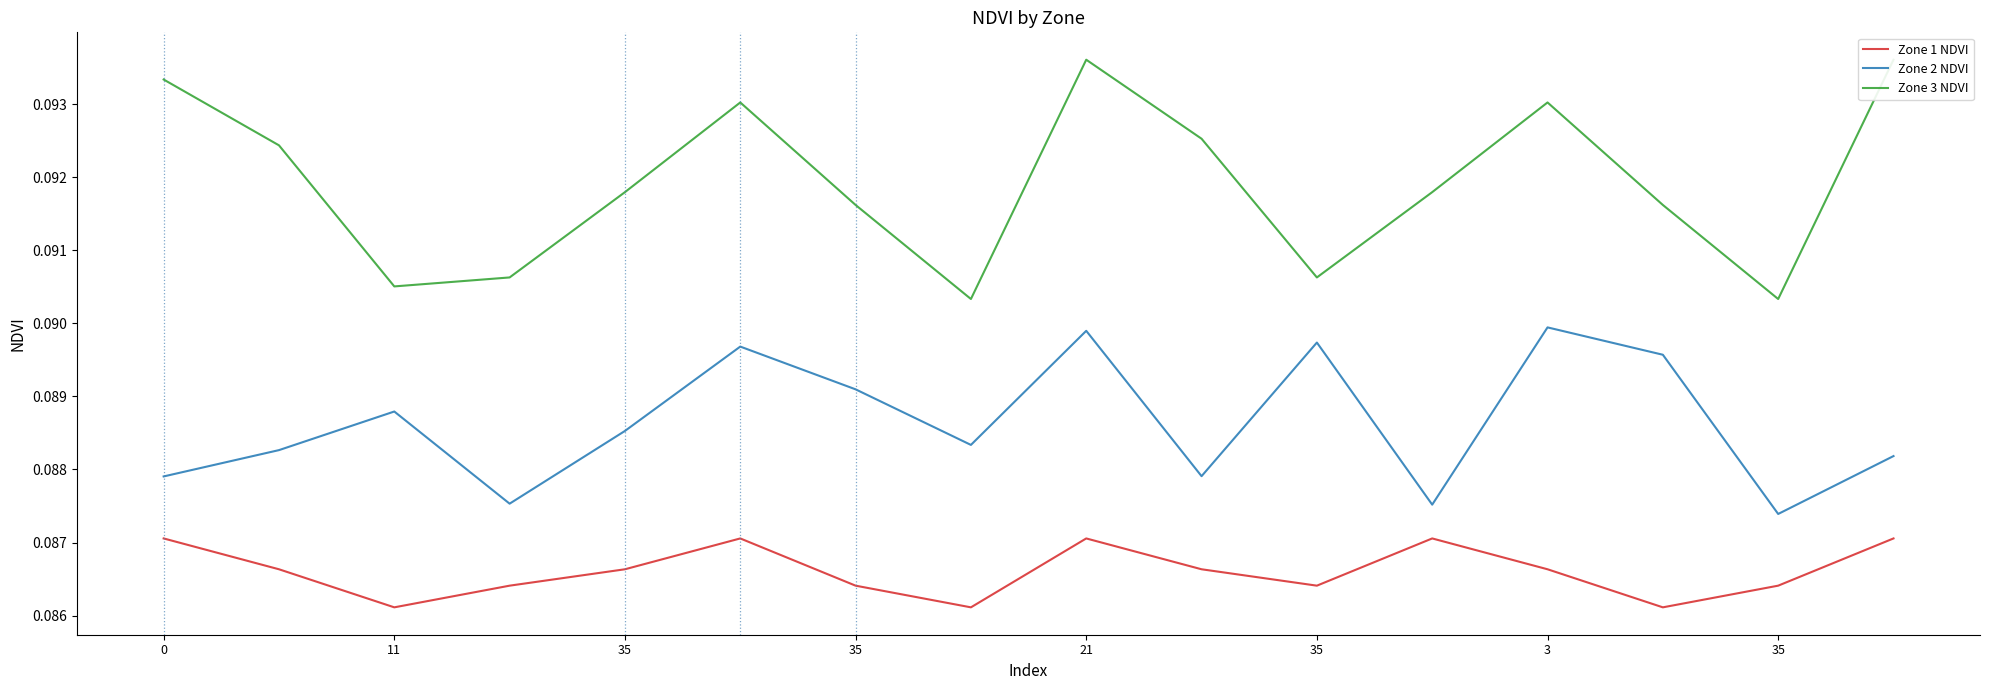

Where is the first local minimum for Zone 1 NDVI?

11